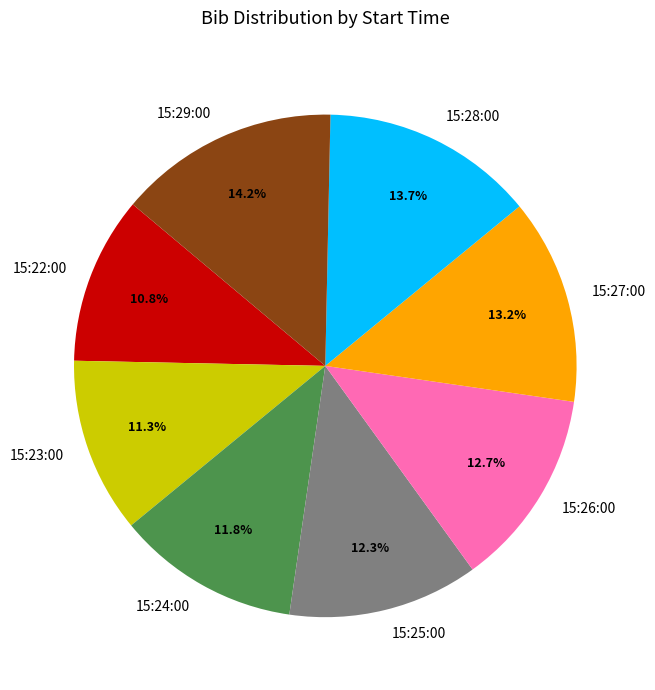

Does 15:22:00 account for over 50% of the chart?

No